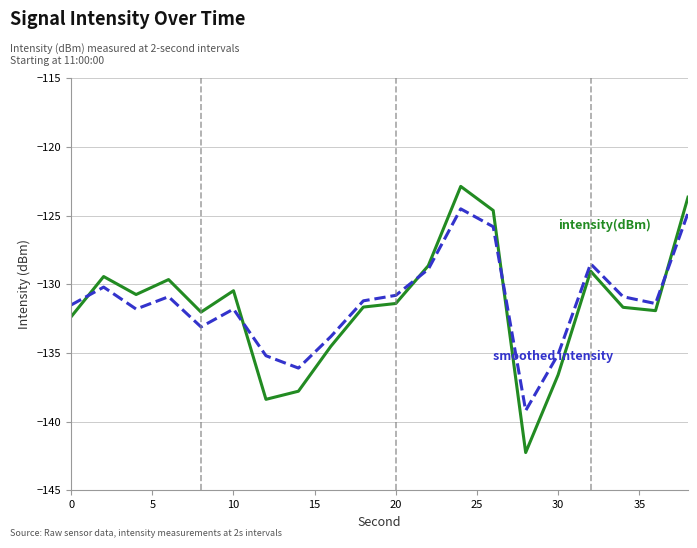

What is the smallest value displayed?

-142.3